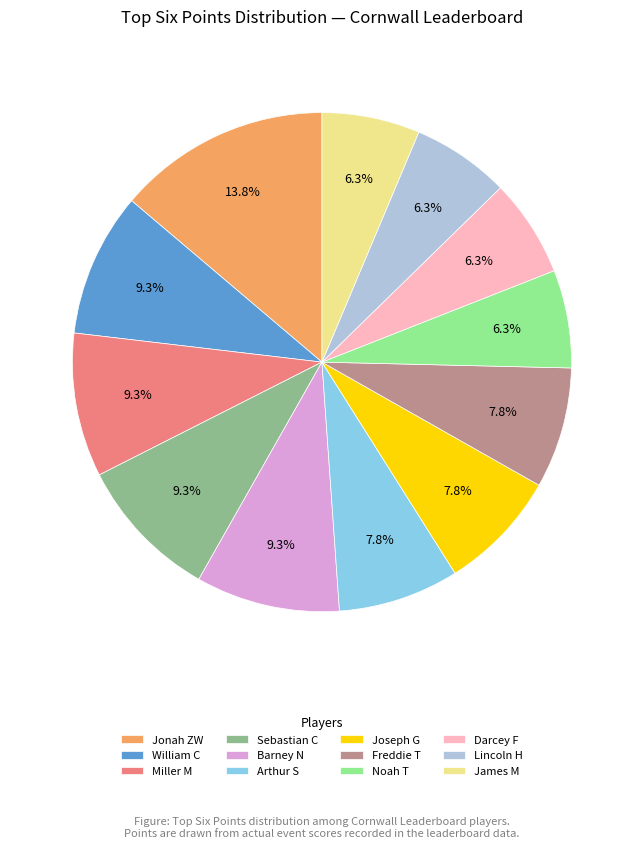

How many segments does this pie chart have?

12